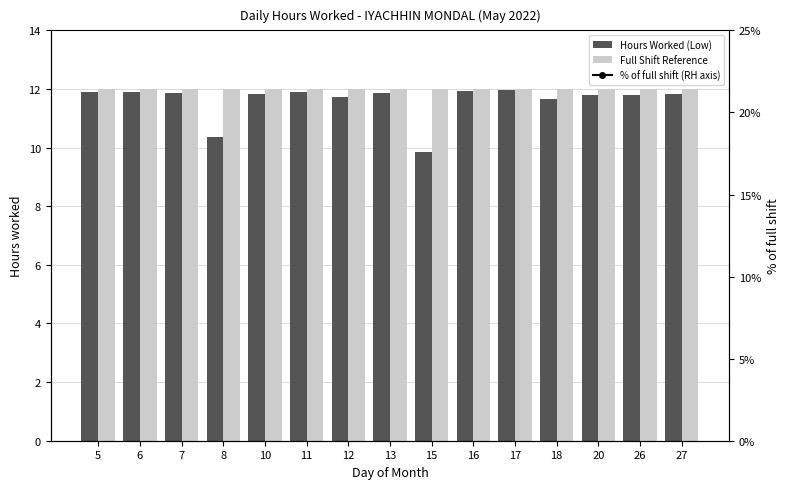

What is the difference between the maximum and minimum values in the Hours Worked (Low) series?

2.1